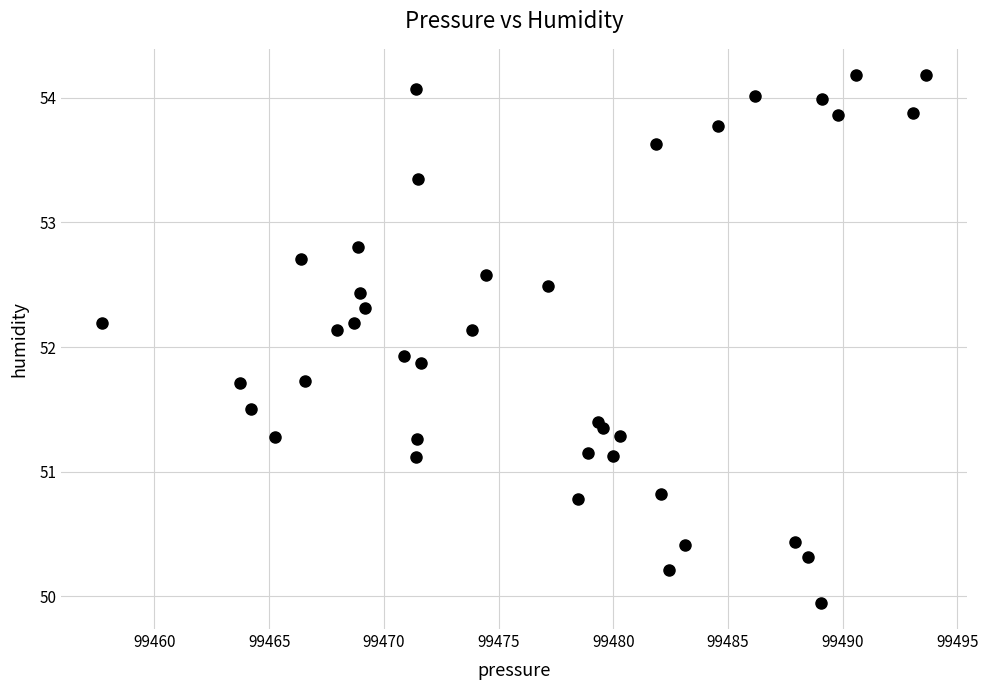

What is the range of Y values (max minus min)?

4.2